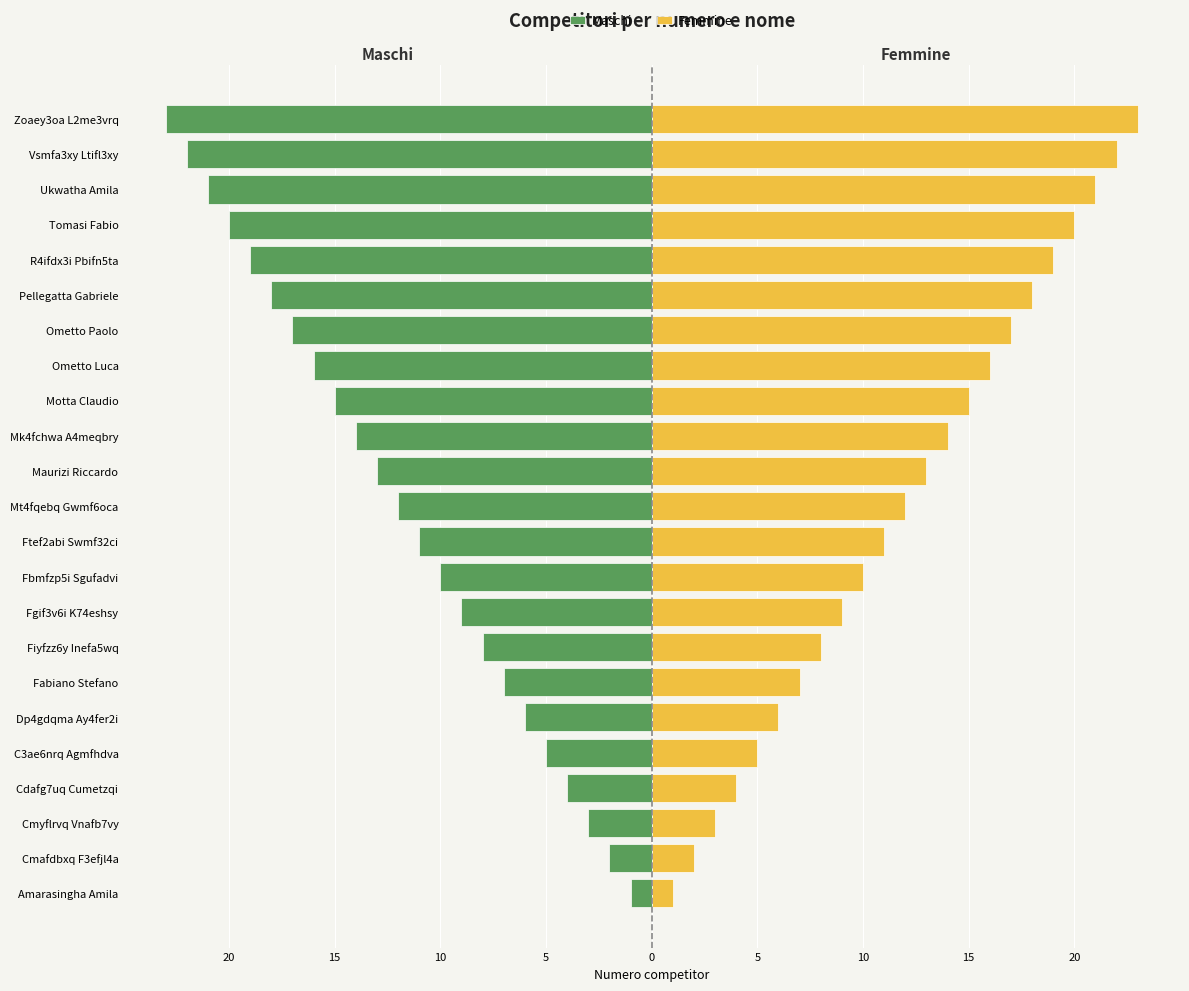

Rank the series by their maximum value, from highest to lowest.

Femmine, Maschi